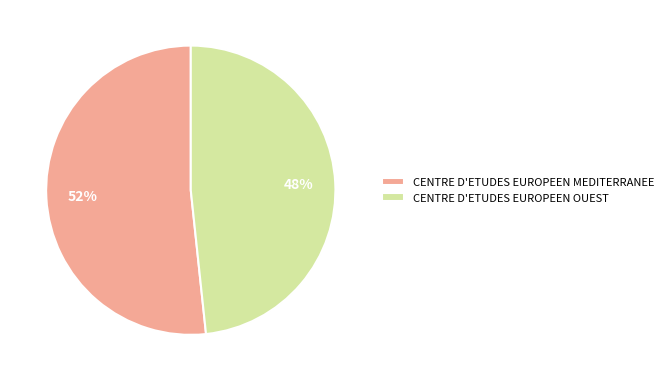

Does CENTRE D'ETUDES EUROPEEN MEDITERRANEE represent more than half of the total?

Yes